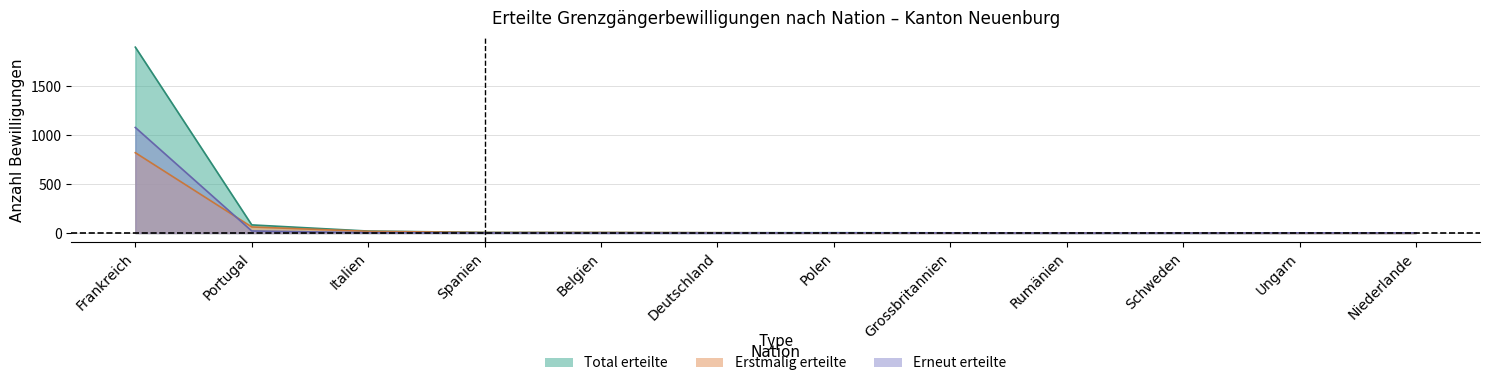

Which has a higher value, Niederlande or Ungarn?

Niederlande